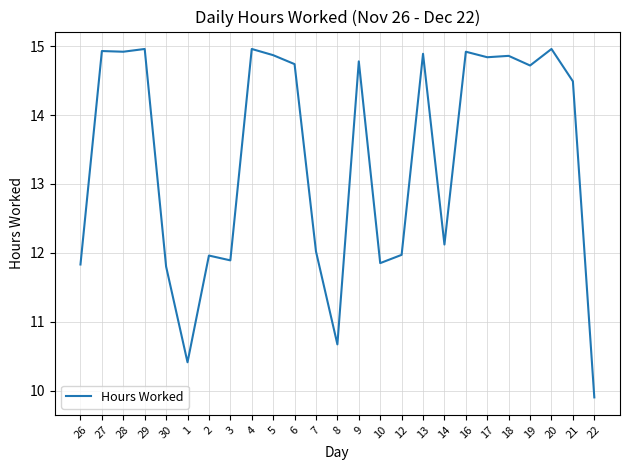

True or false: the data shows 19.9 at 27.

False